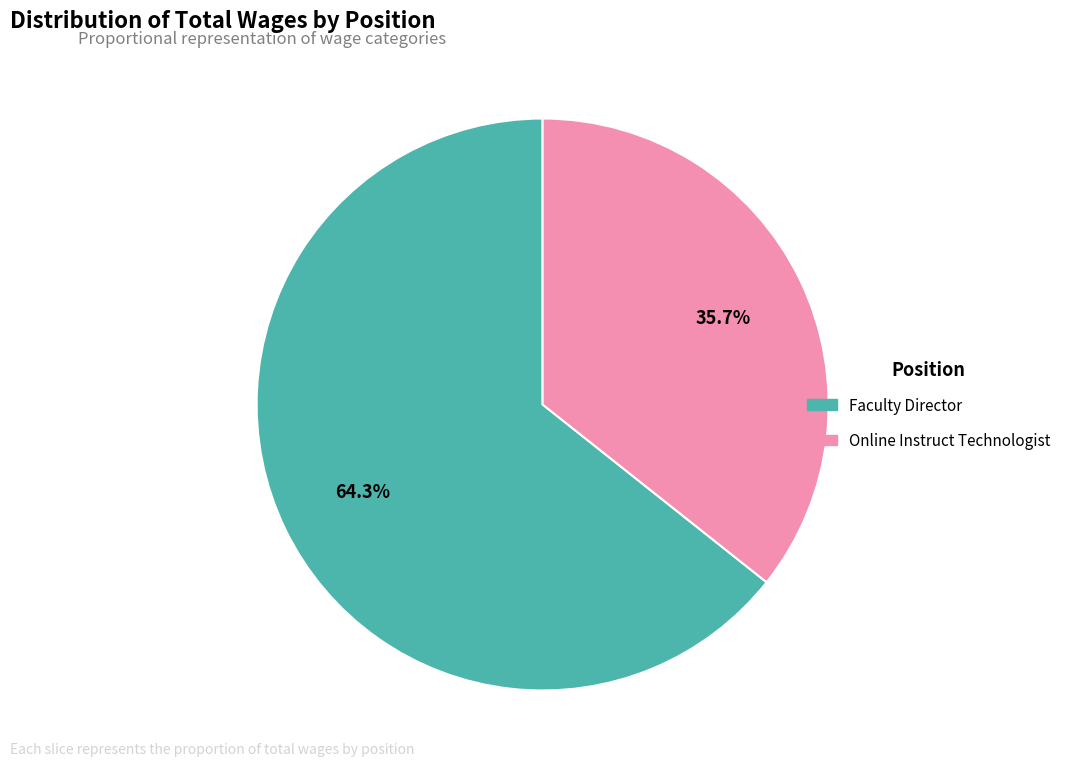

The Online Instruct Technologist slice represents 36% of the pie. True or false?

True